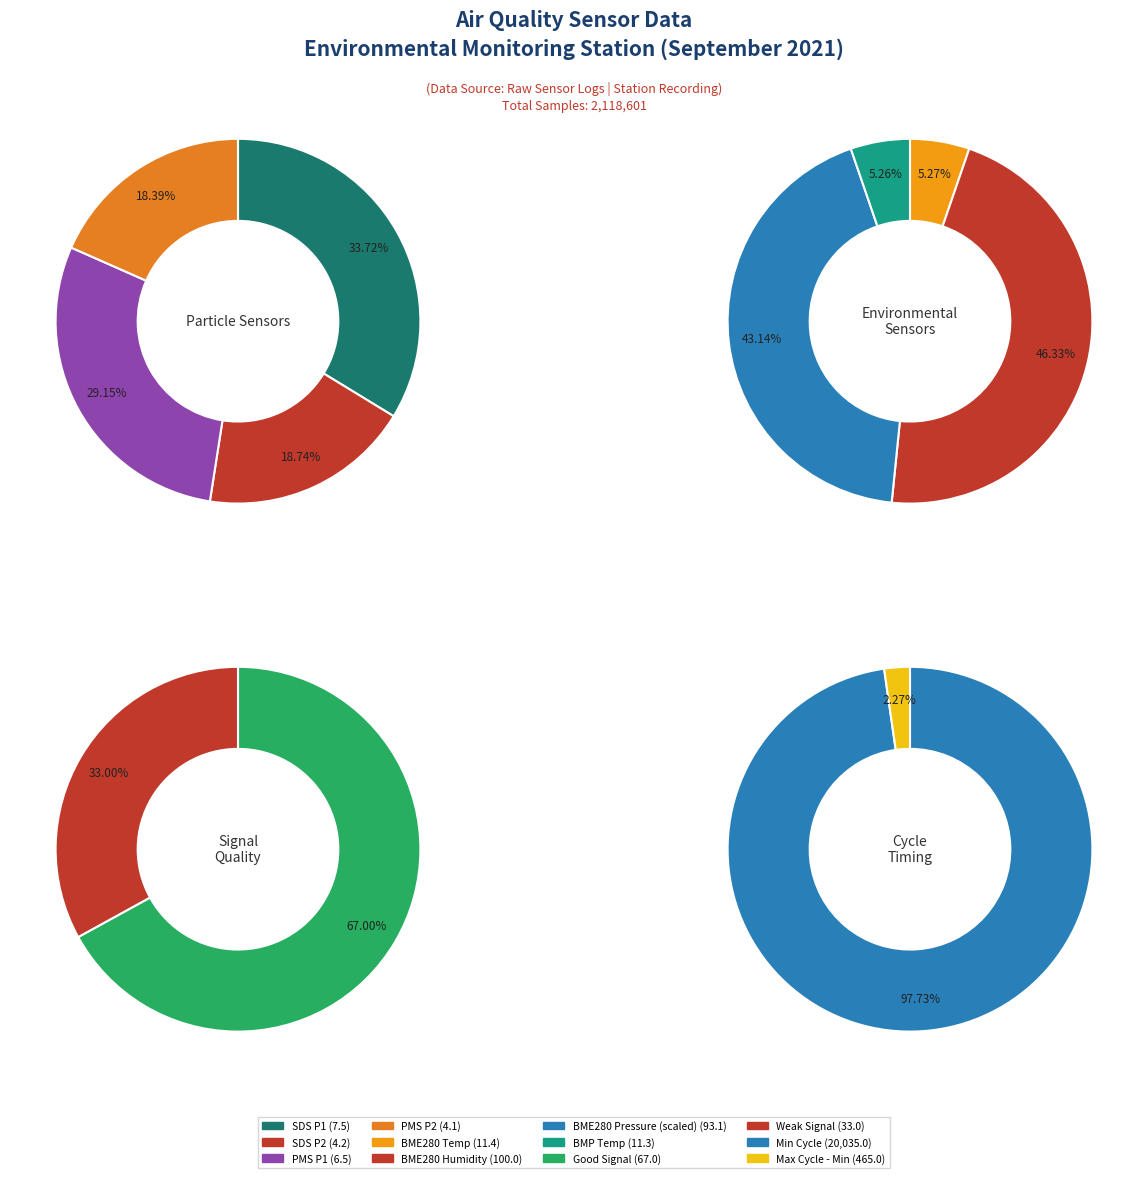

The BME280_temperature slice represents 12% of the pie. True or false?

False